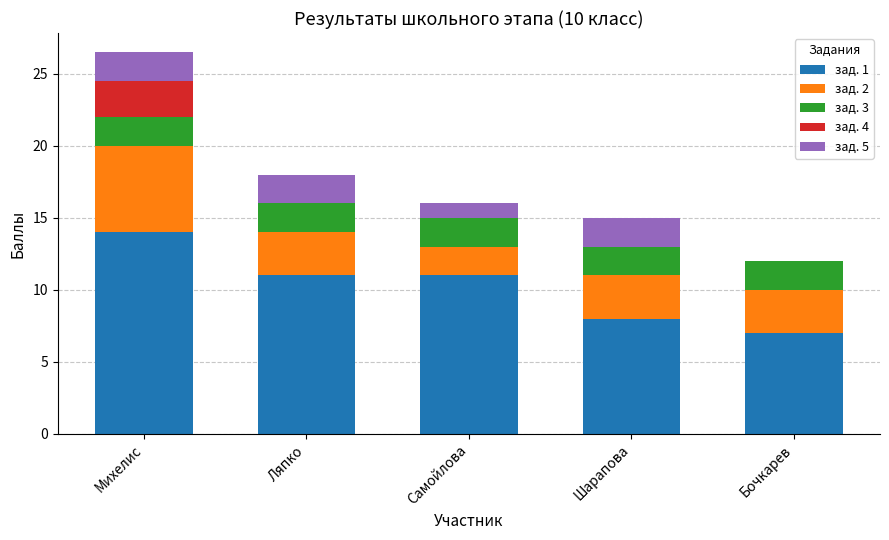

What is the maximum value for зад. 1?

14.0